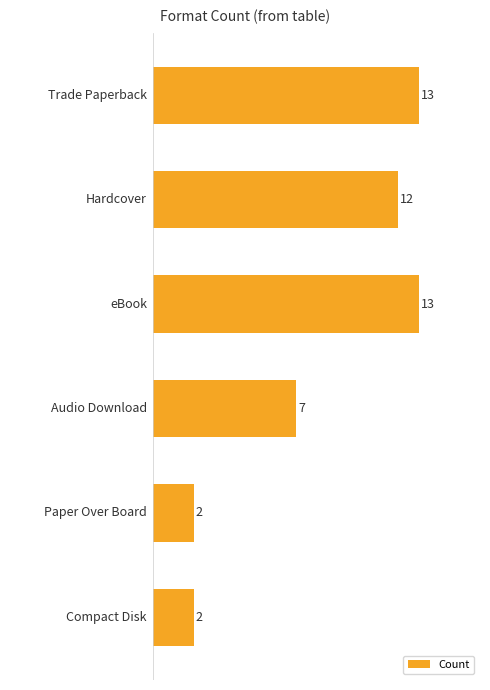

What is the greatest value displayed?

13